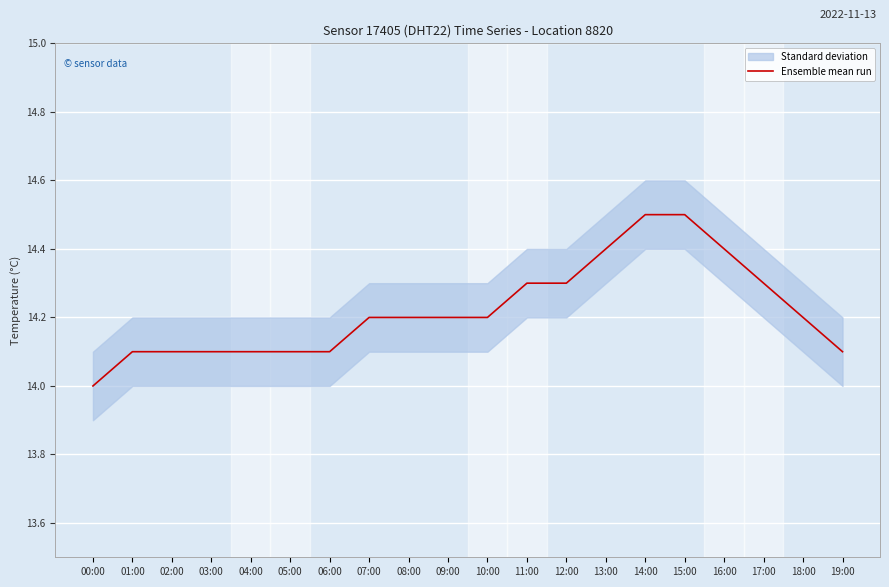

Reading left to right, list all the values displayed in this chart.

14.0	14.1	14.1	14.1	14.1	14.1	14.1	14.2	14.2	14.2	14.2	14.3	14.3	14.4	14.5	14.5	14.4	14.3	14.2	14.1